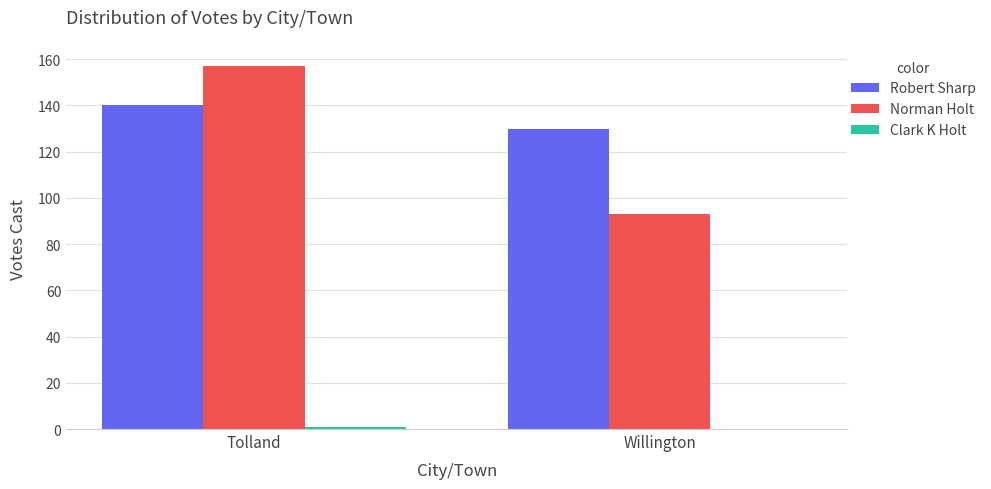

What is the difference between the Robert Sharp values at Willington and Tolland?

10